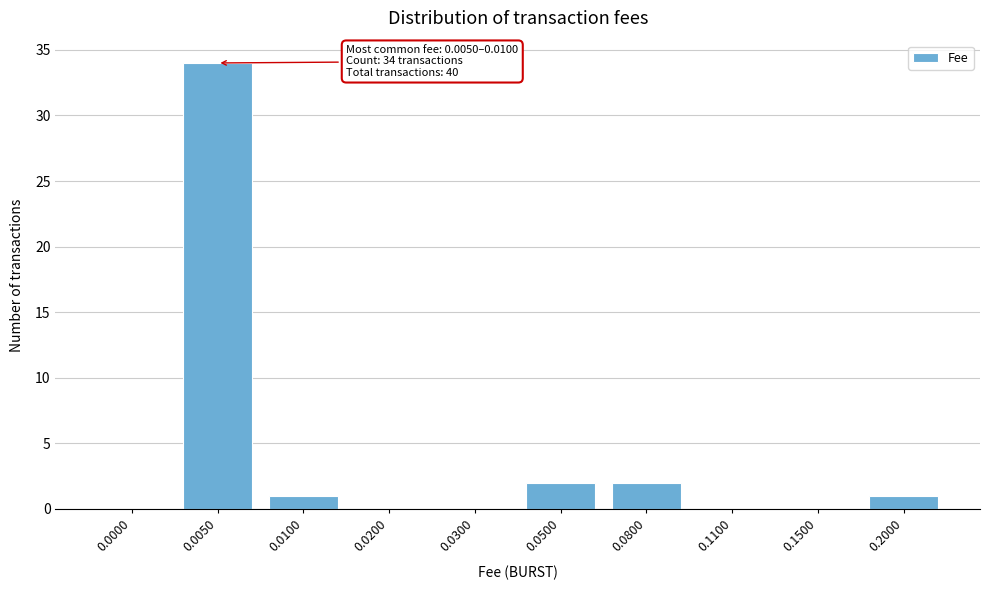

Reading right to left, extract all data points from this chart.

0.2000=1	0.1500=0	0.1100=0	0.0800=2	0.0500=2	0.0300=0	0.0200=0	0.0100=1	0.0050=34	0.0000=0